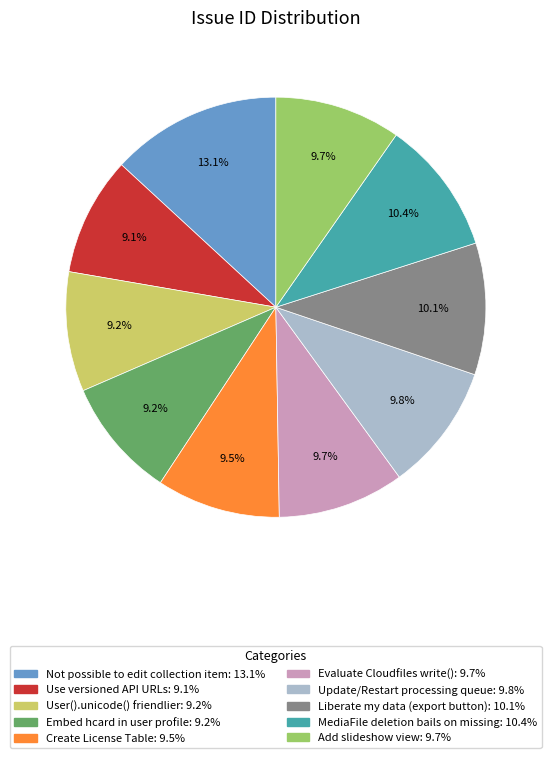

To the nearest percent, what is the difference between the Use versioned API URLs and Liberate my data (export button) slice percentages?

1%